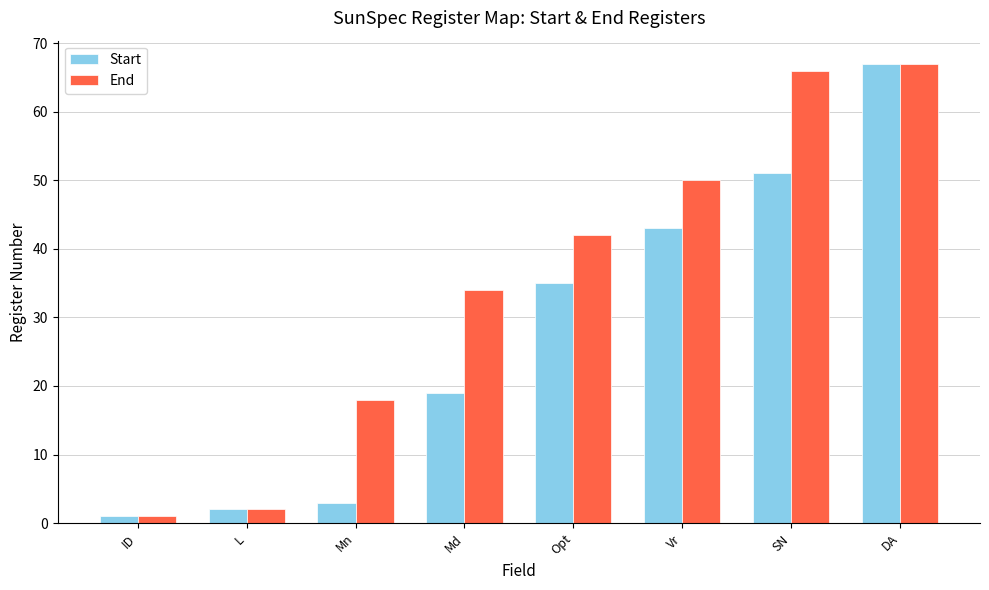

What is the value of the Start bar at the 4th from the left?

19